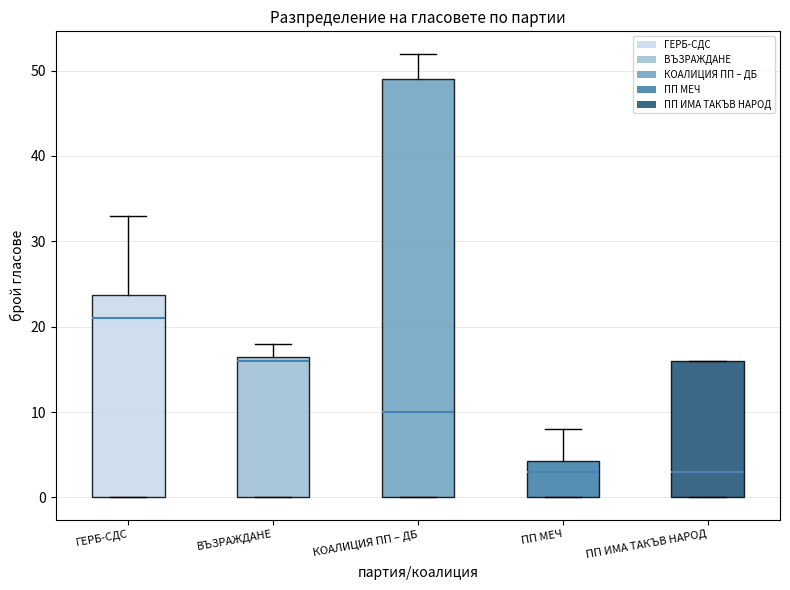

Reading left to right, transcribe this box plot: for each box, give where its median line is, the range the box spans, and where its two whiskers end, as read against the y-axis. The values are not printed on the chart, so give them approximately, as read against the axis.

ГЕРБ-СДС: median 21, box 0 to 24, whiskers 0 to 33
ВЪЗРАЖДАНЕ: median 16, box 0 to 17, whiskers 0 to 18
КОАЛИЦИЯ ПП – ДБ: median 10, box 0 to 49, whiskers 0 to 52
ПП МЕЧ: median 3, box 0 to 4, whiskers 0 to 8
ПП ИМА ТАКЪВ НАРОД: median 3, box 0 to 16, whiskers 0 to 16